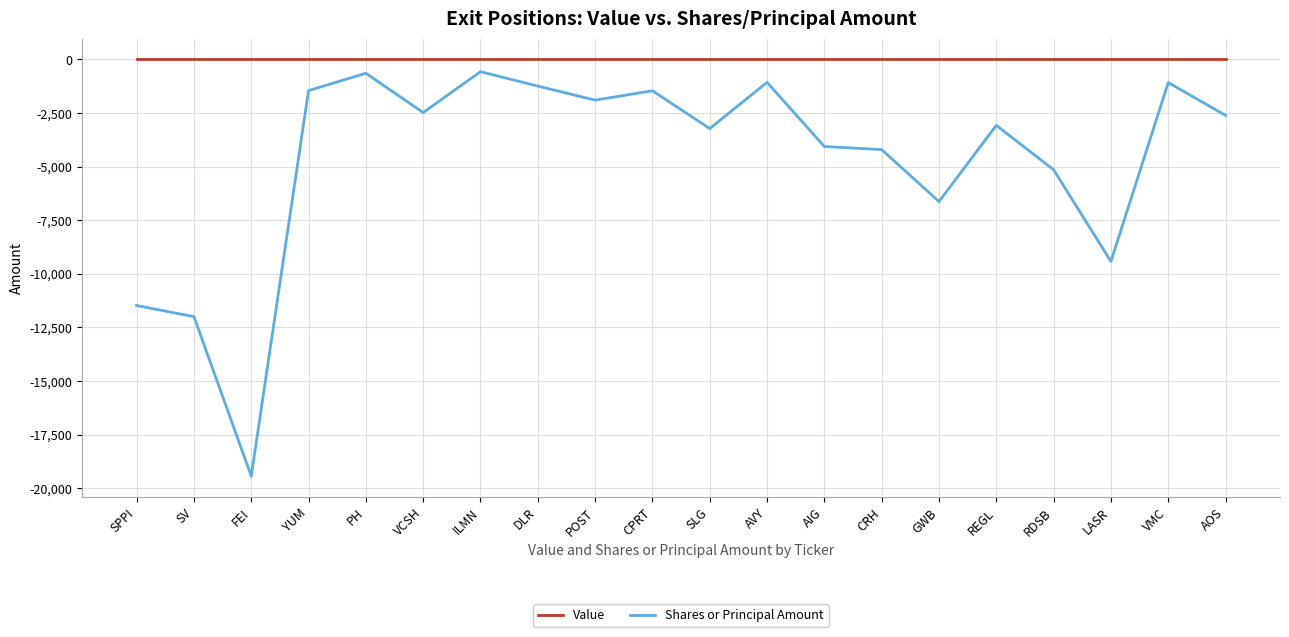

What is the average value of the Shares or Principal Amount series?

-4659